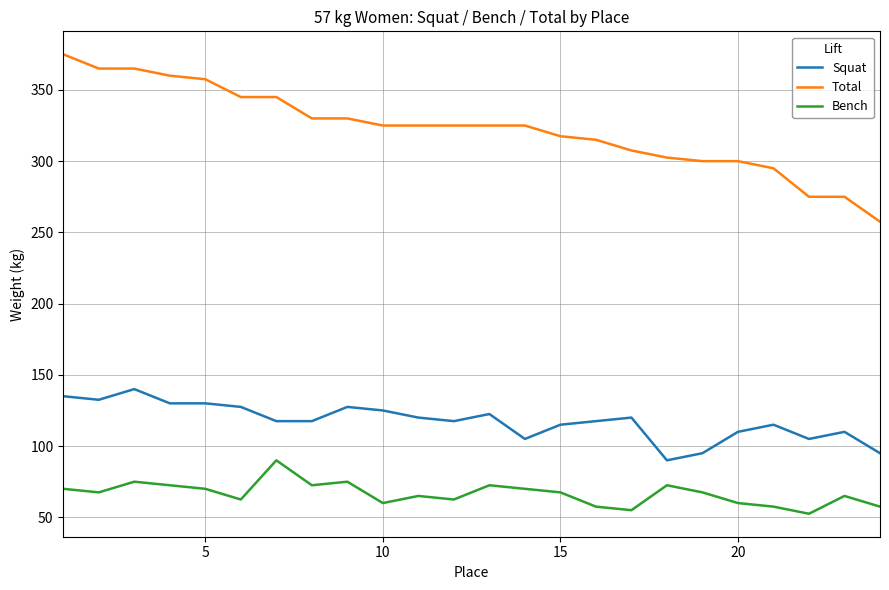

True or false: Bench has more than 2 points higher than both neighbors.

True